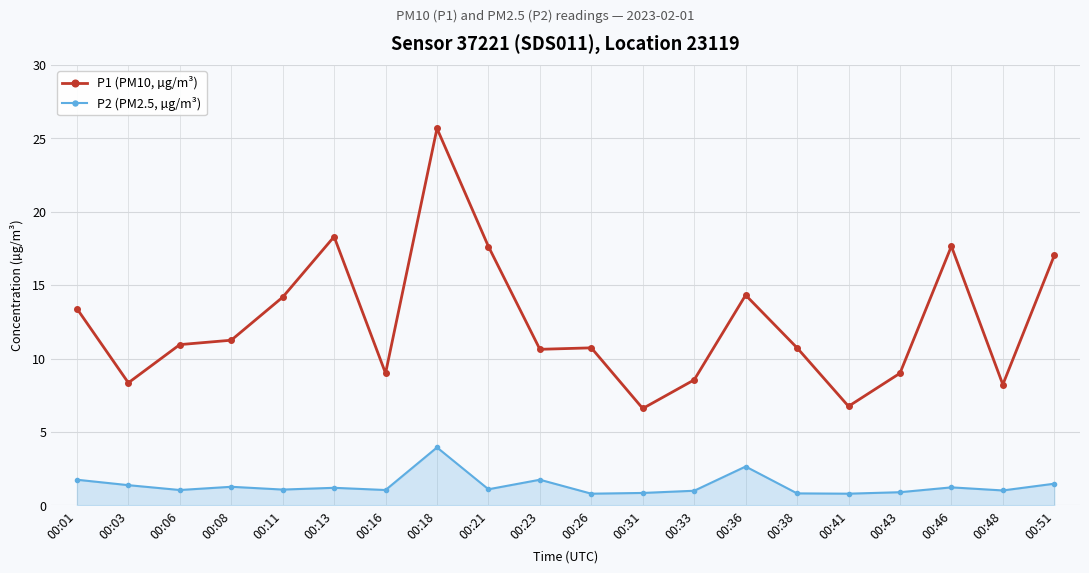

What is the difference between the highest and lowest values at 00:21?

16.5